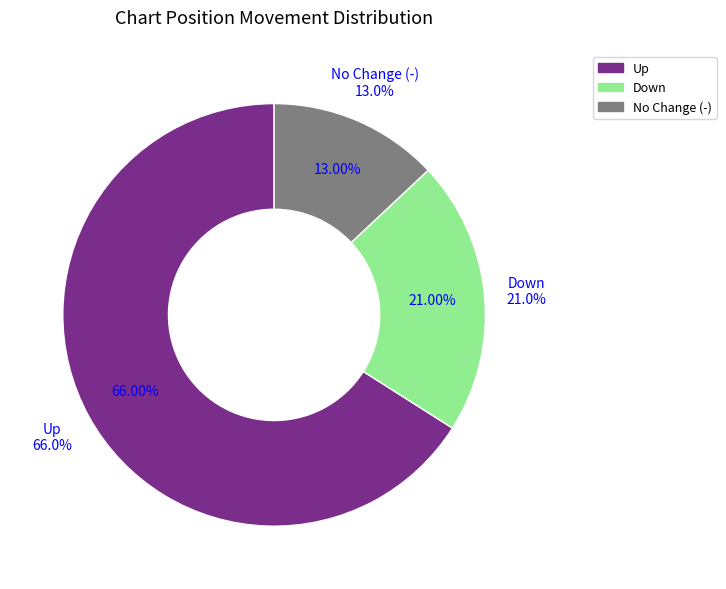

How much of the chart is everything except up?

34.0%